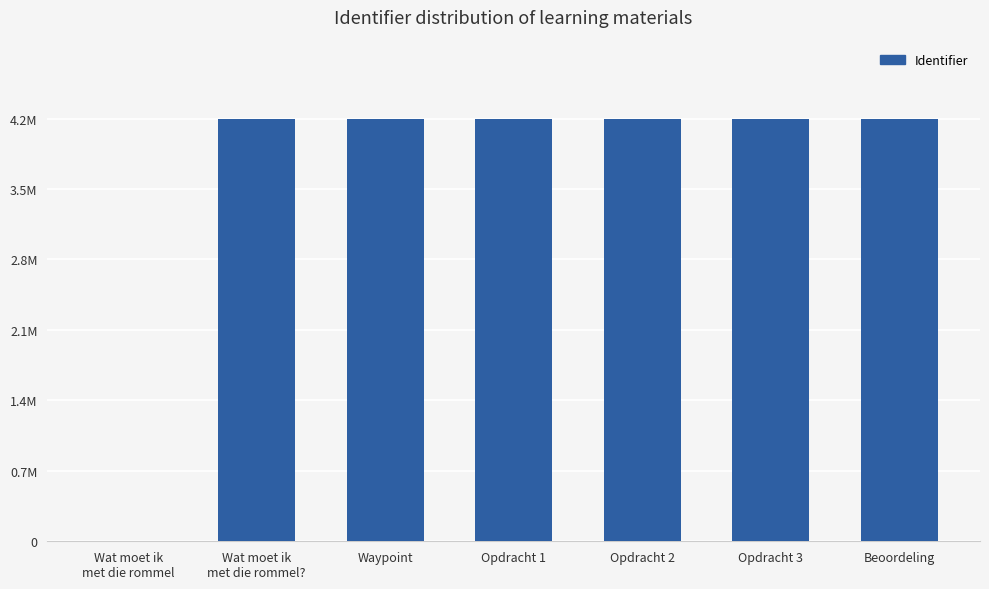

What is the label of the 1st bar from the right?

Beoordeling